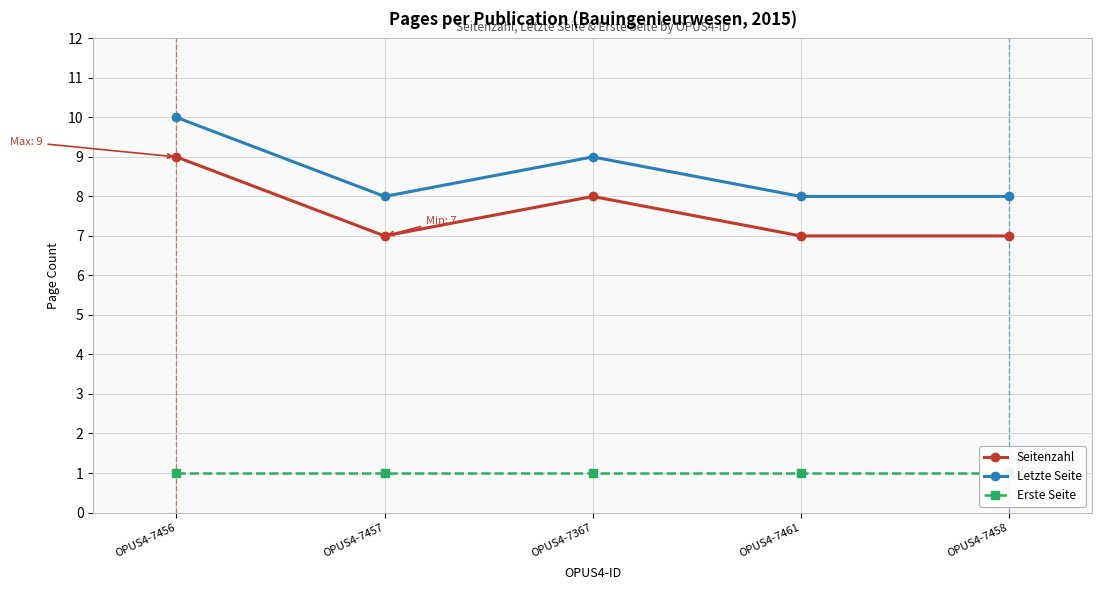

What is the highest value of the Seitenzahl series?

9